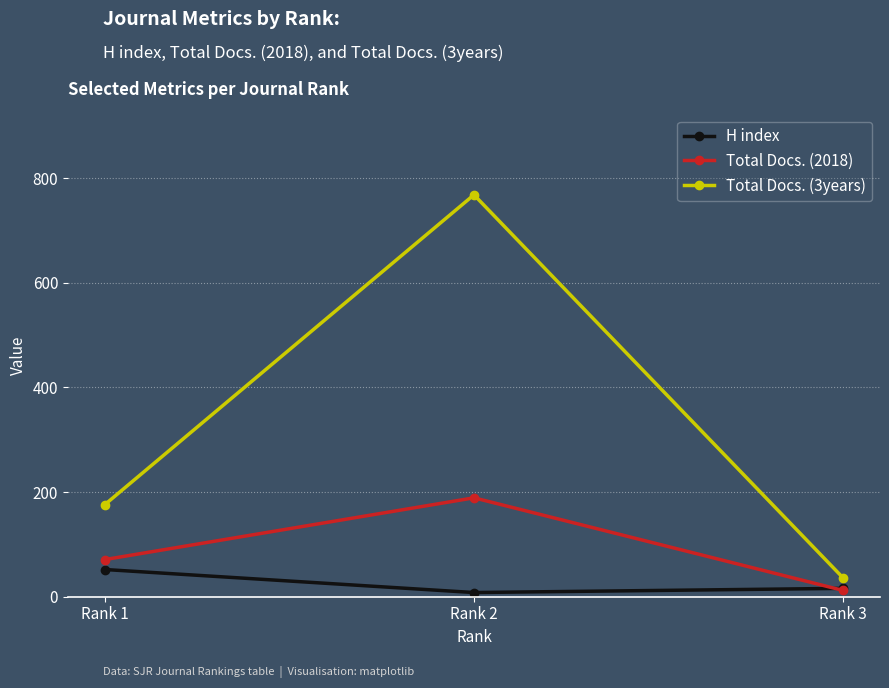

At which label is H index closest to 30?

Rank 3